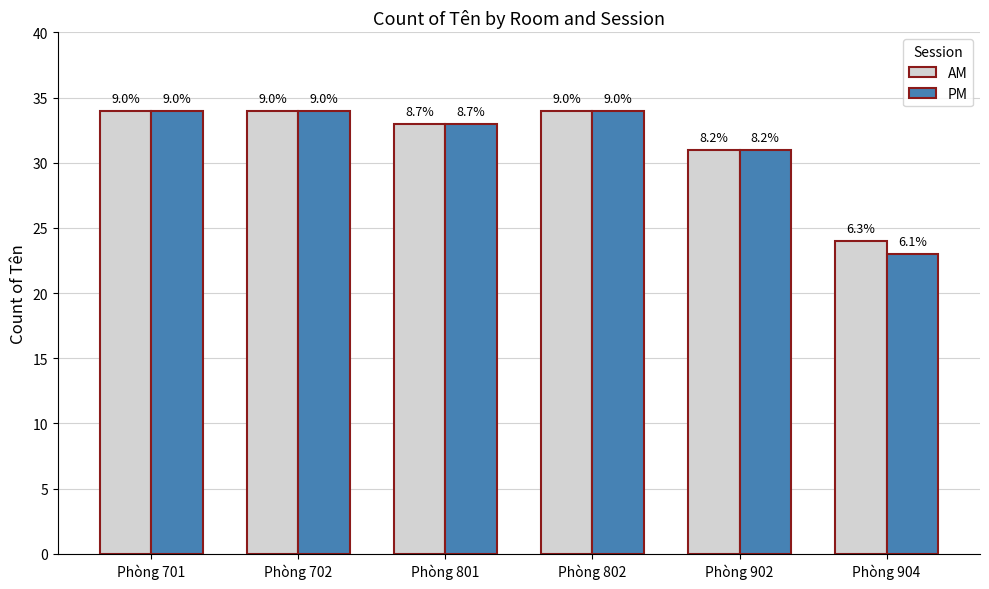

What is the maximum value shown in the chart?

34